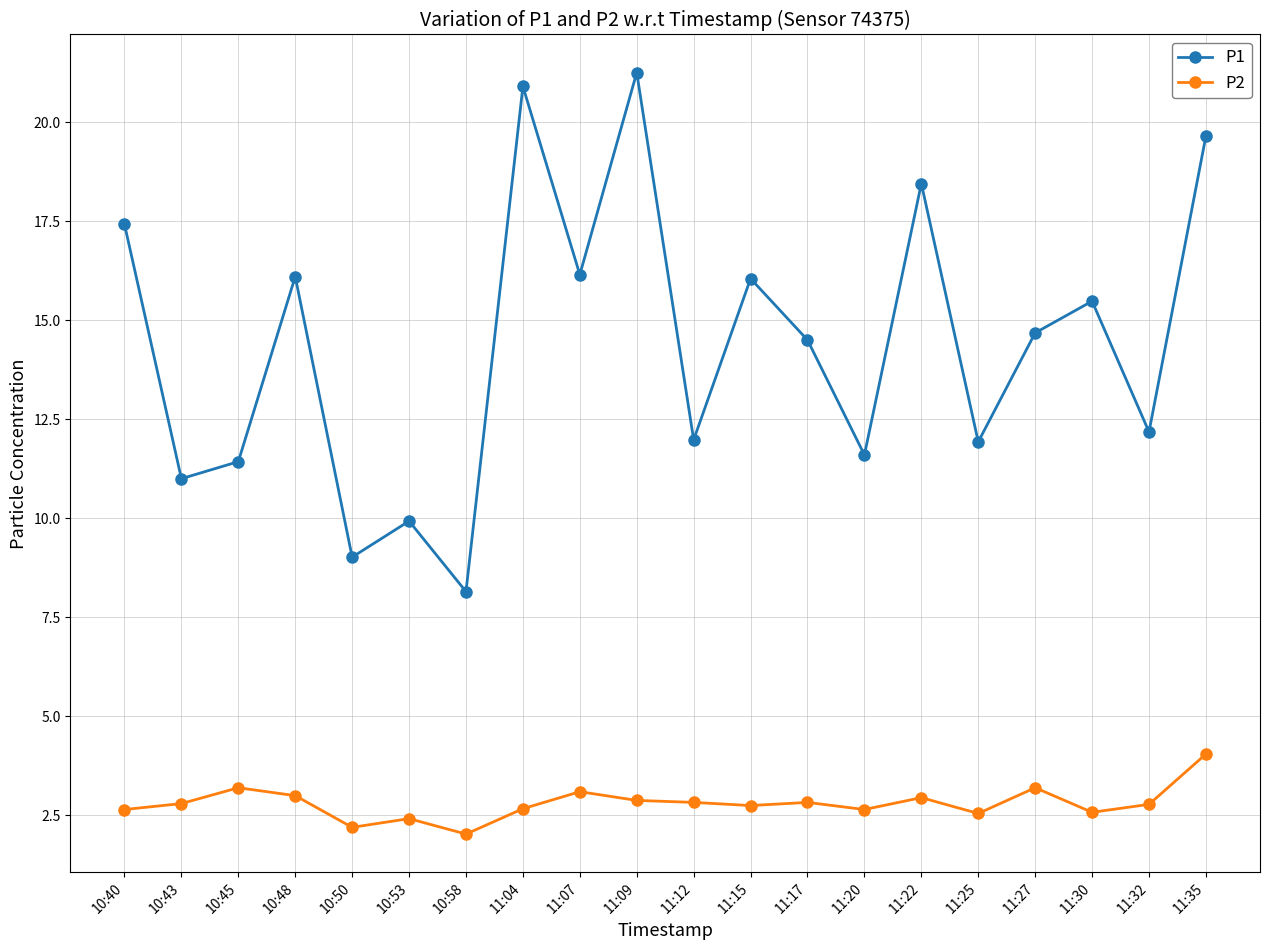

Which series changed the most between 10:45 and 11:15?

P1